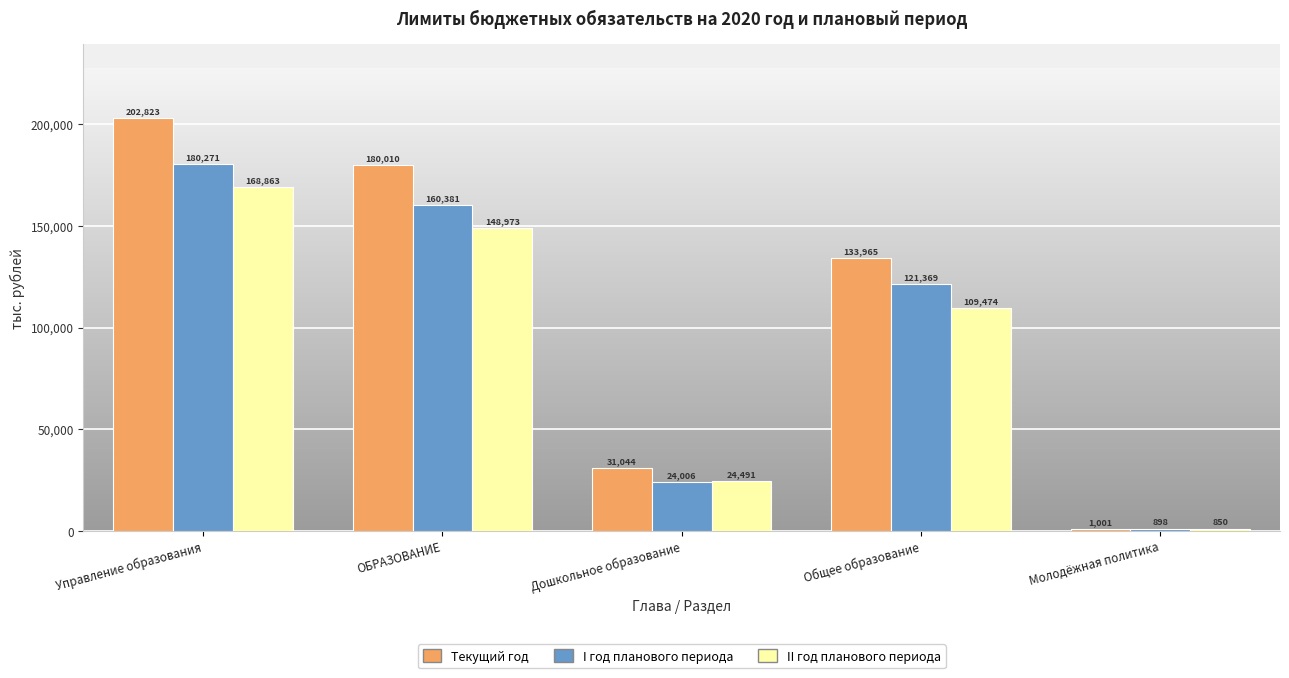

Which series has the largest range (max minus min)?

Текущий год